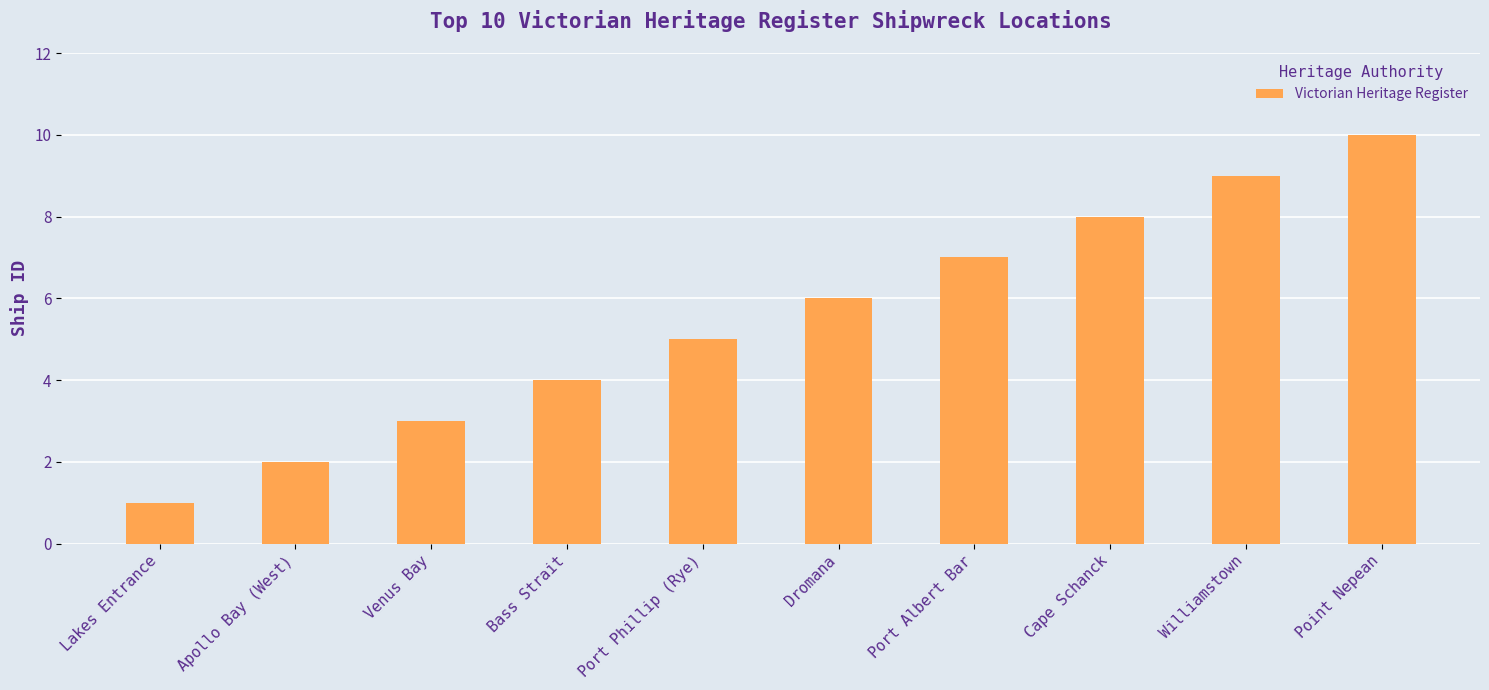

Read the value at Port Albert Bar.

7